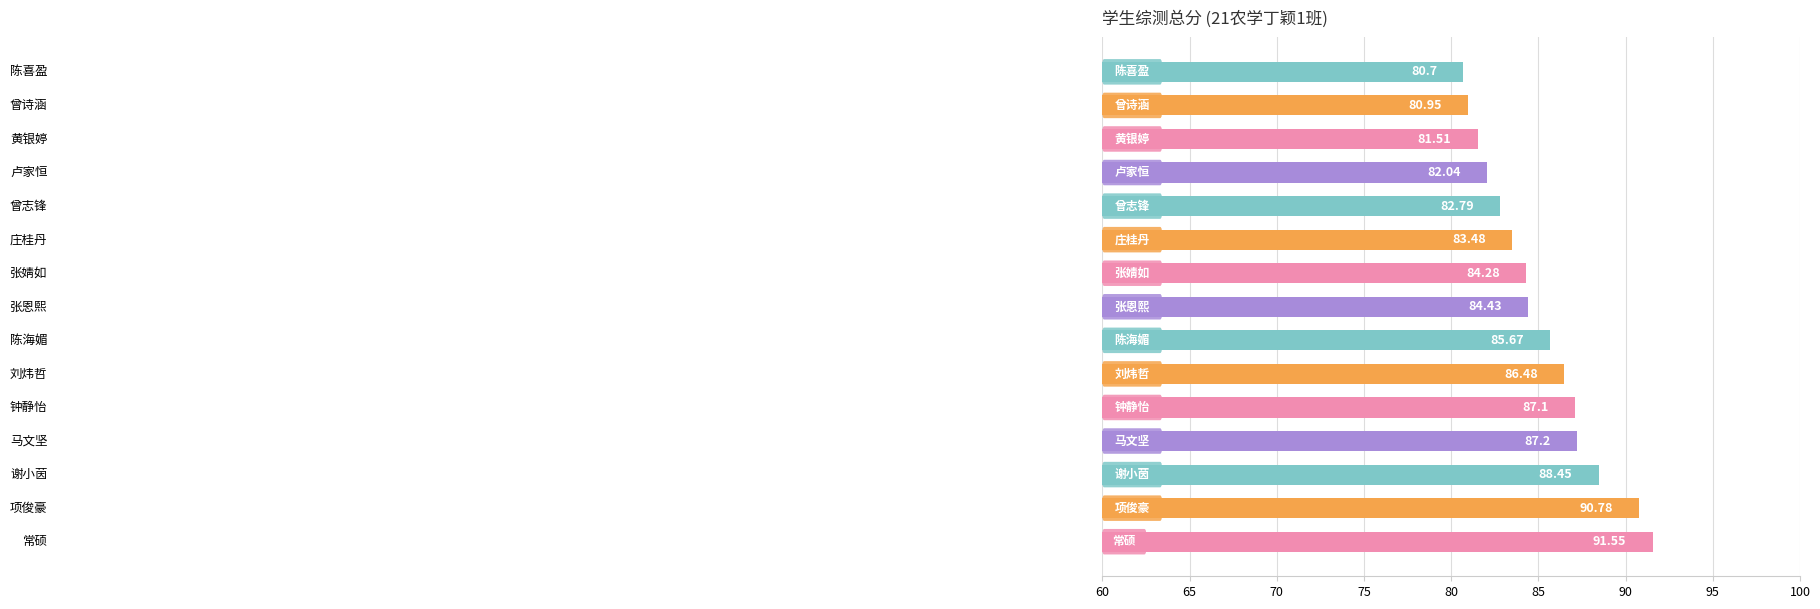

What is the difference between the second highest and minimum values?

10.1